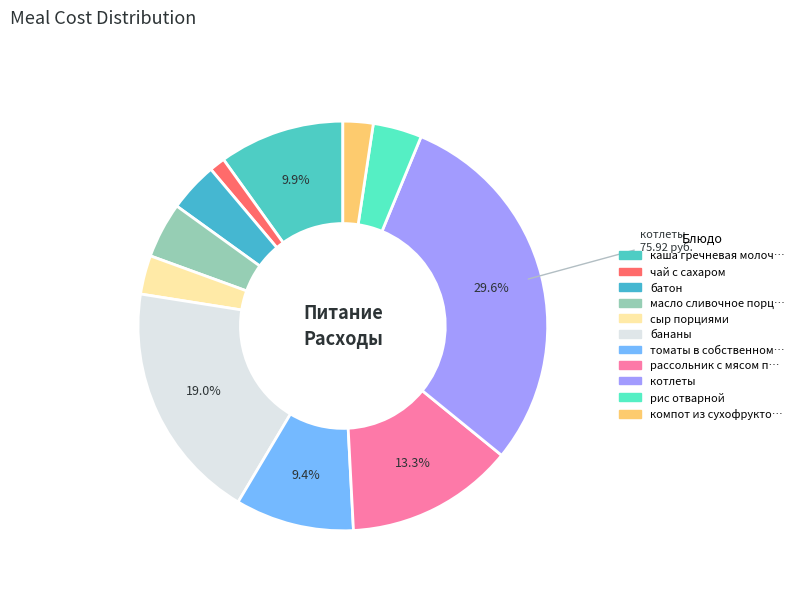

Is there any slice that represents more than half of the pie?

No